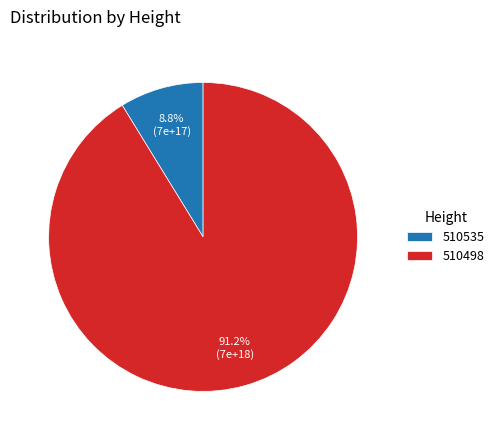

The 510498 slice represents 91% of the pie. True or false?

True